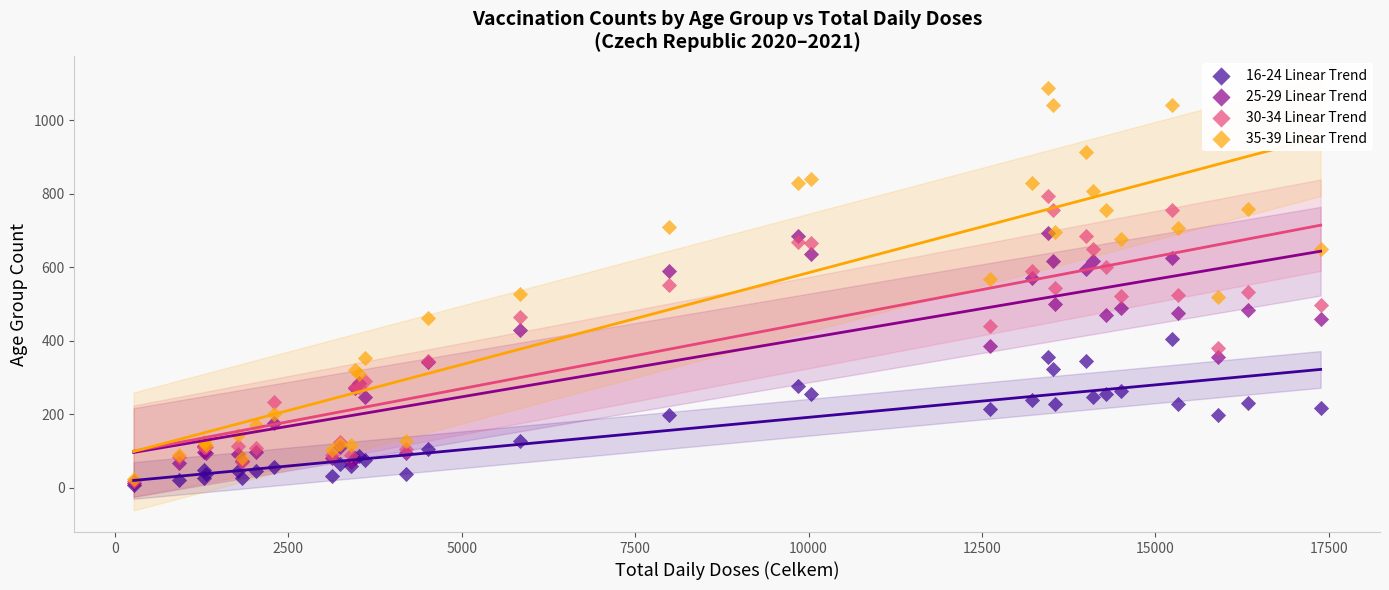

What are all the series names shown in the legend?

16-24 Linear Trend, 25-29 Linear Trend, 30-34 Linear Trend, 35-39 Linear Trend